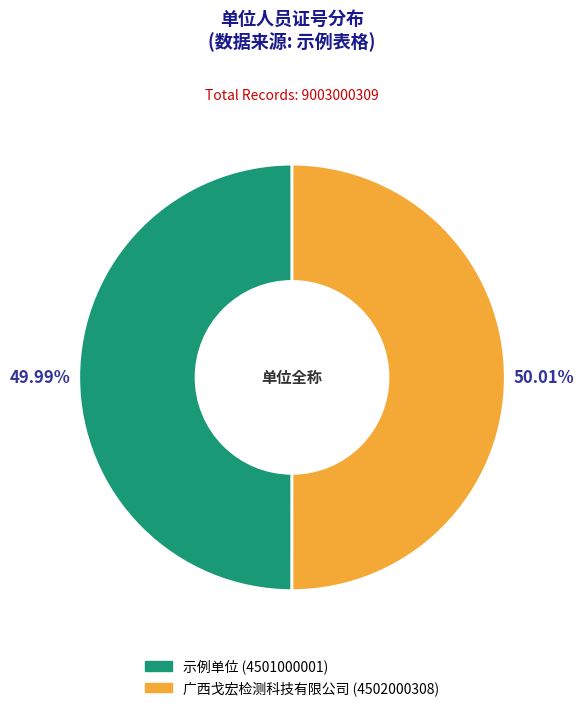

Approximately how many times larger is the value at 示例单位 compared to 广西戈宏检测科技有限公司?

1.0